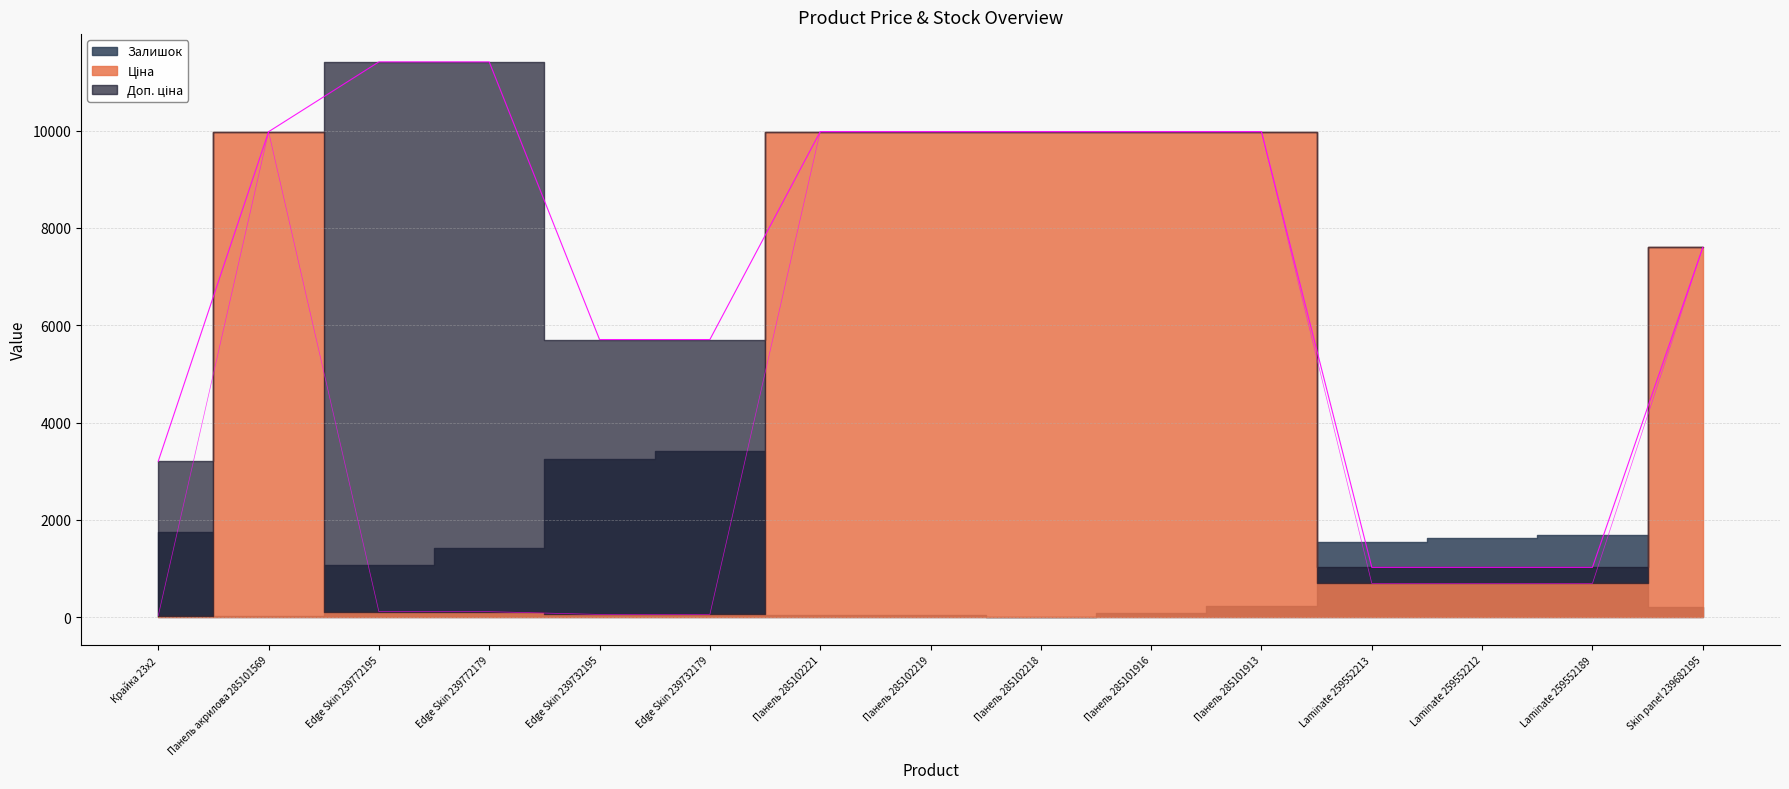

What is the label of the 4th point from the right?

Laminate 259552213